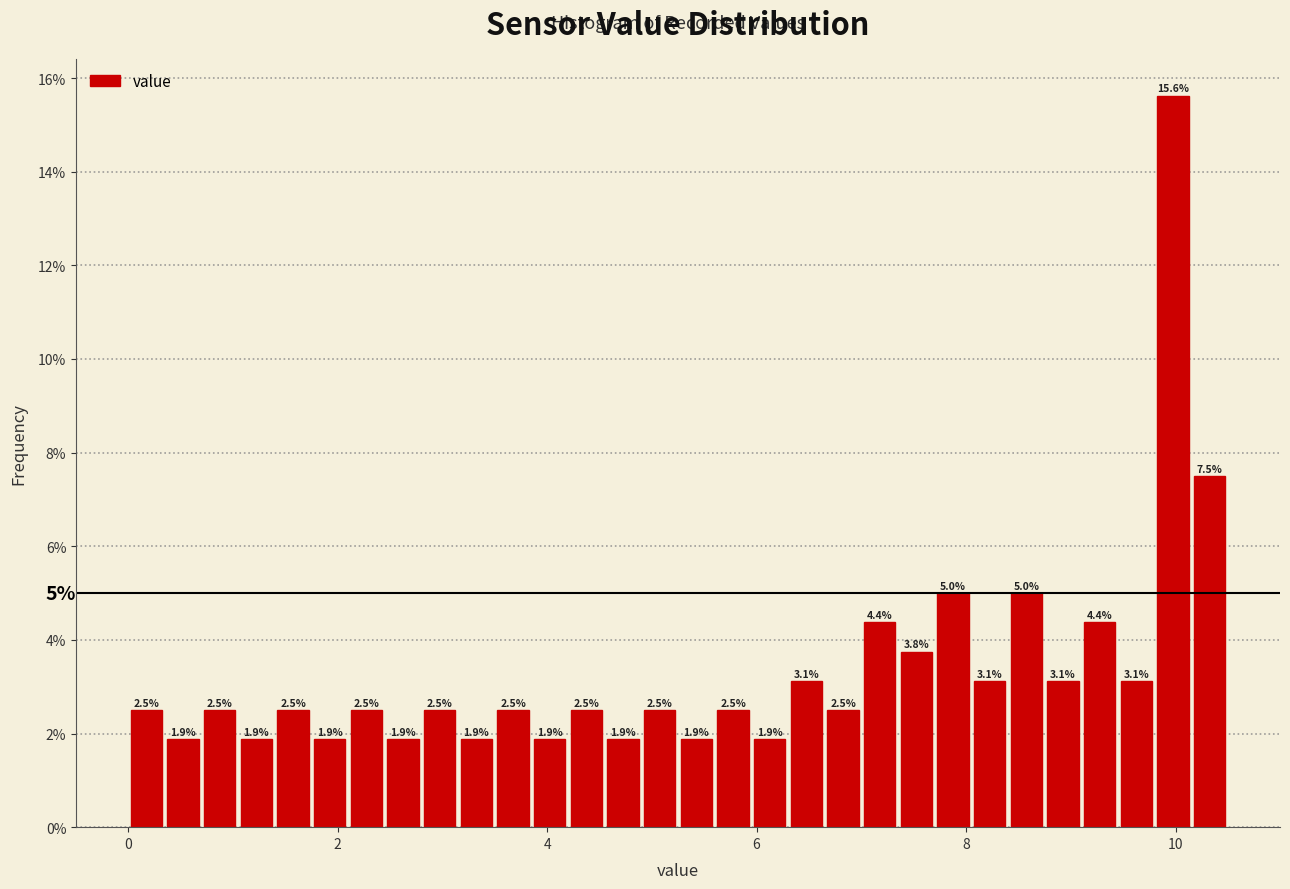

Around what value on the x-axis is the tallest bar? Give the approximate position of its centre, as read against the axis.

10.0